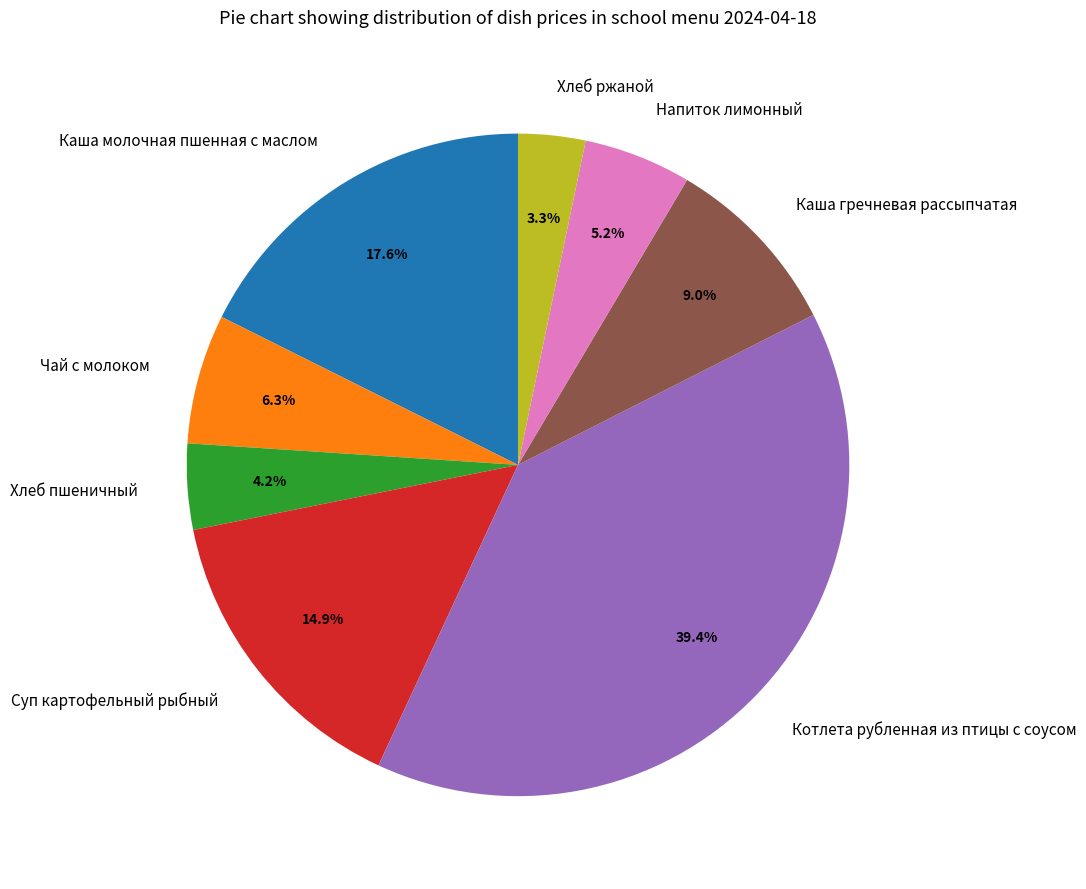

Does Суп картофельный рыбный represent more than half of the total?

No